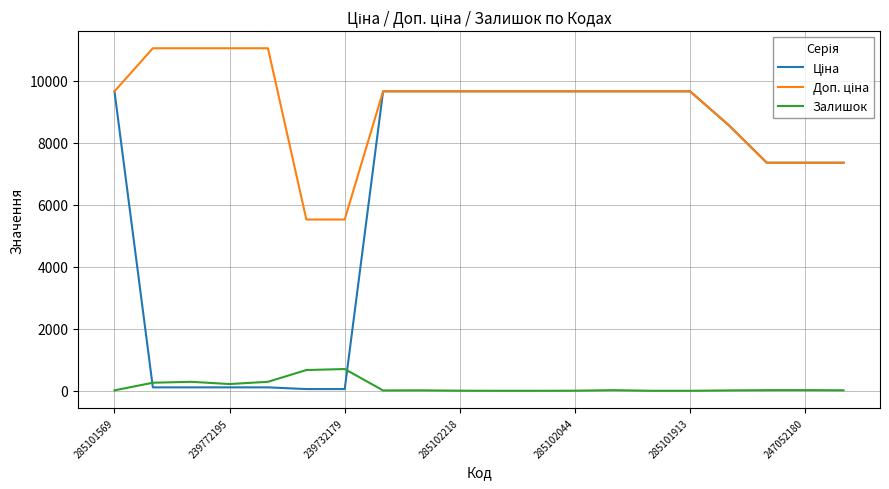

What is the maximum value shown in the chart?

11055.0